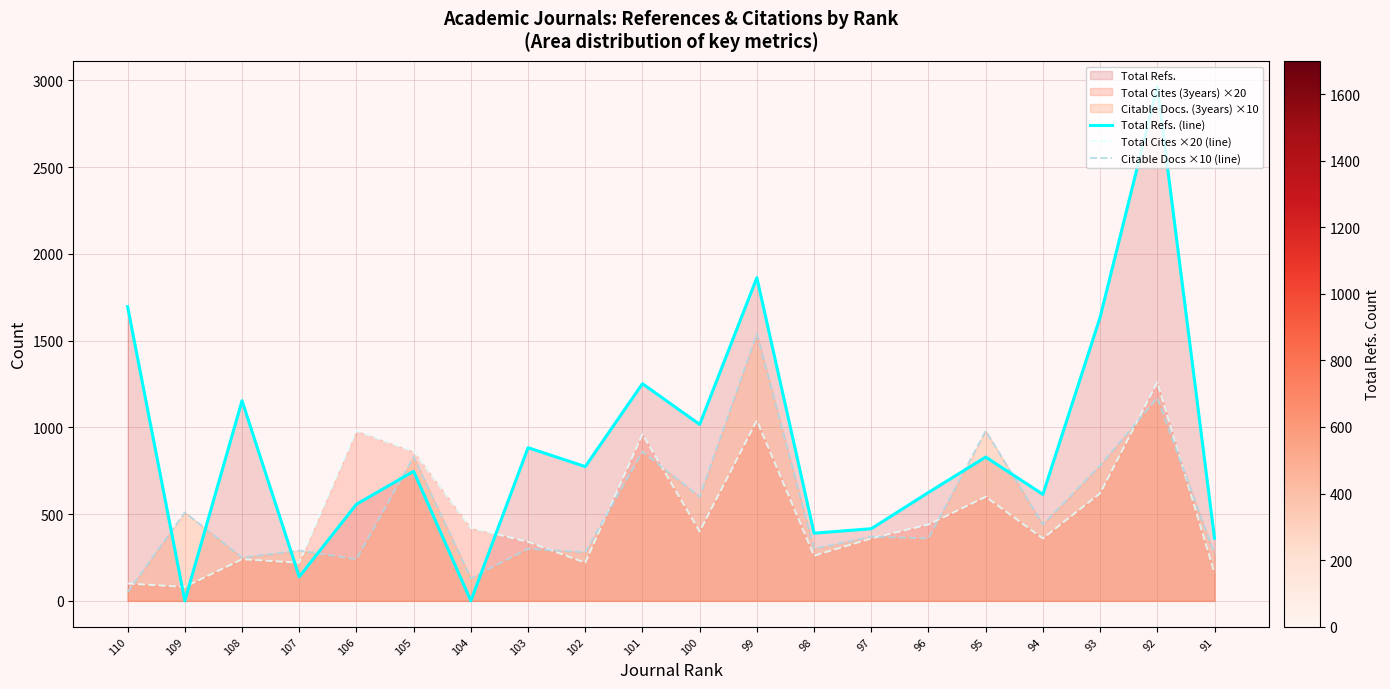

Which series has the largest range (max minus min)?

Total Refs. (line)